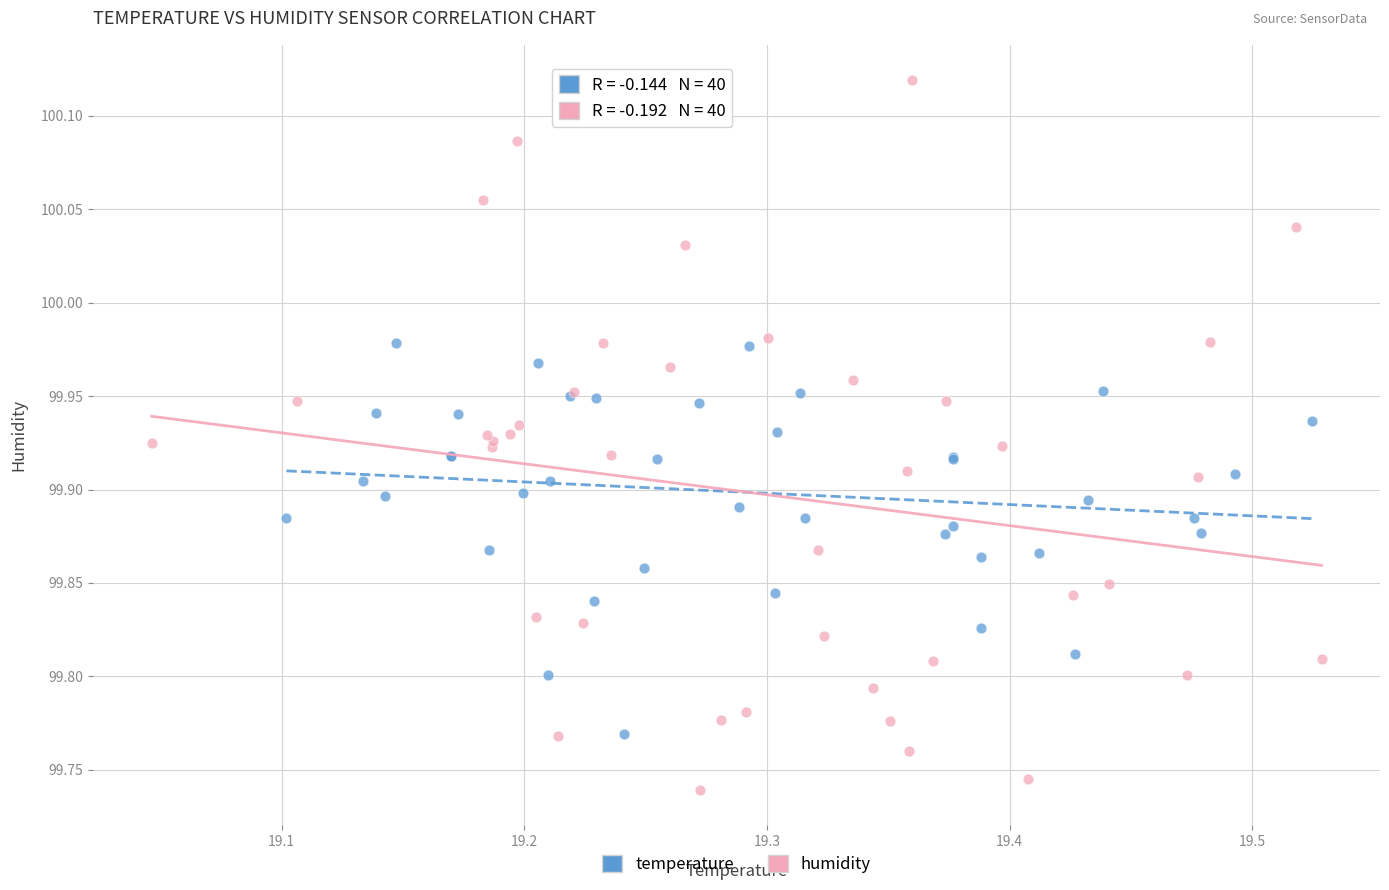

Which series contains the lowest Y value?

humidity